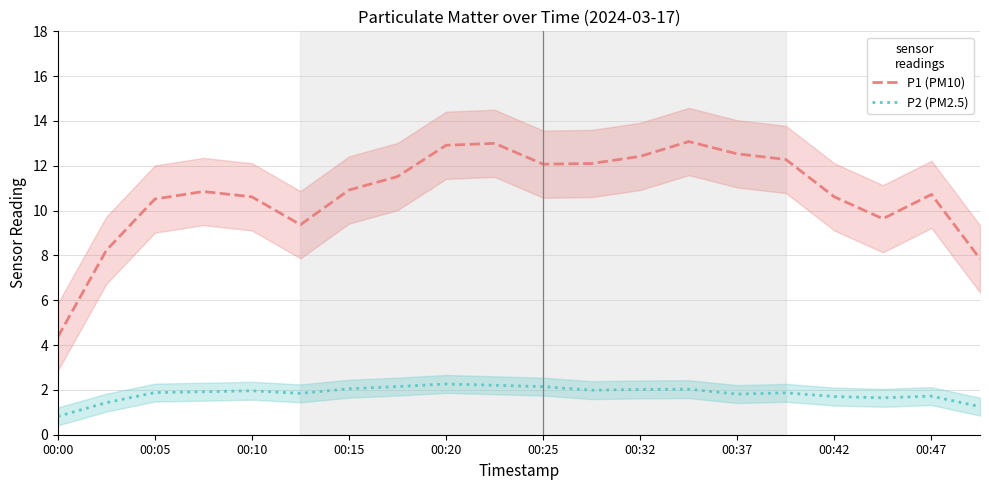

How many interior local peaks does the P2 (PM2.5) series have?

5